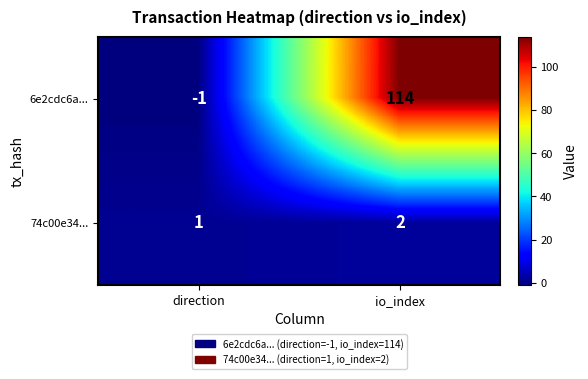

List the series in order of their overall mean, highest first.

6e2cdc6a..., 74c00e34...